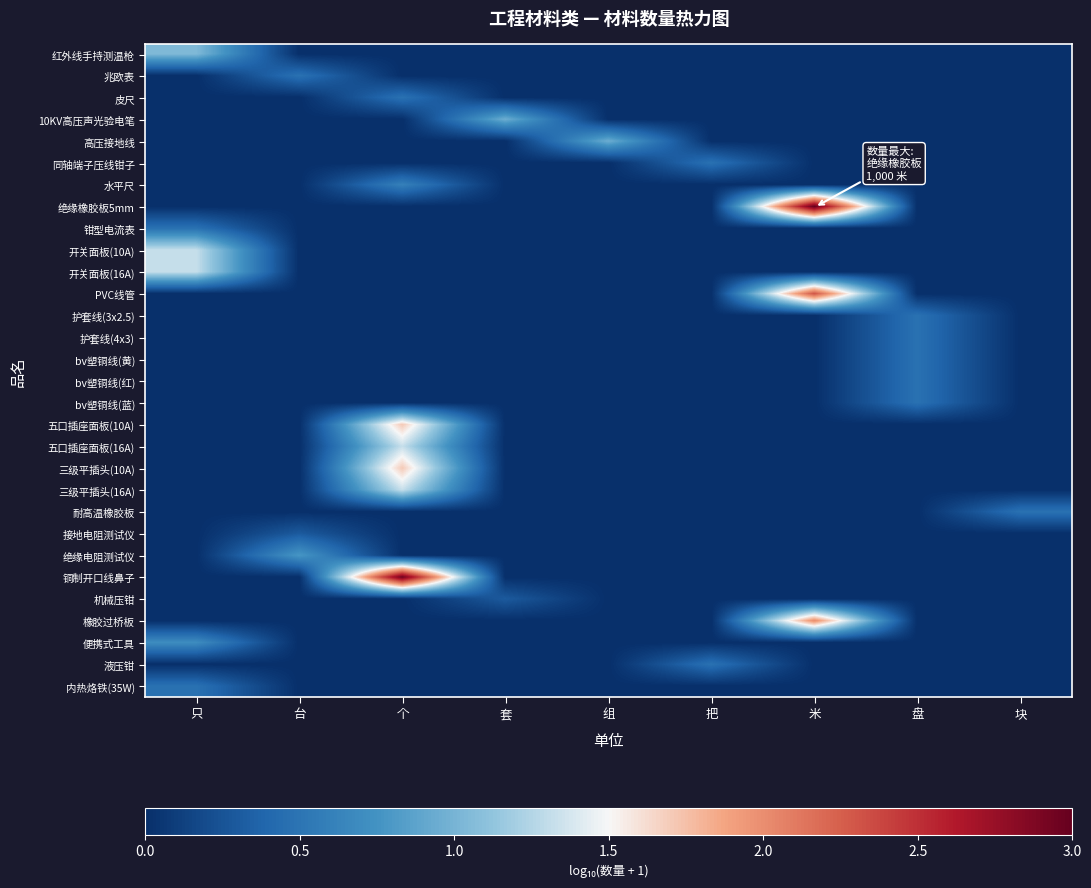

Which series has the largest total across all categories?

绝缘橡胶板5mm